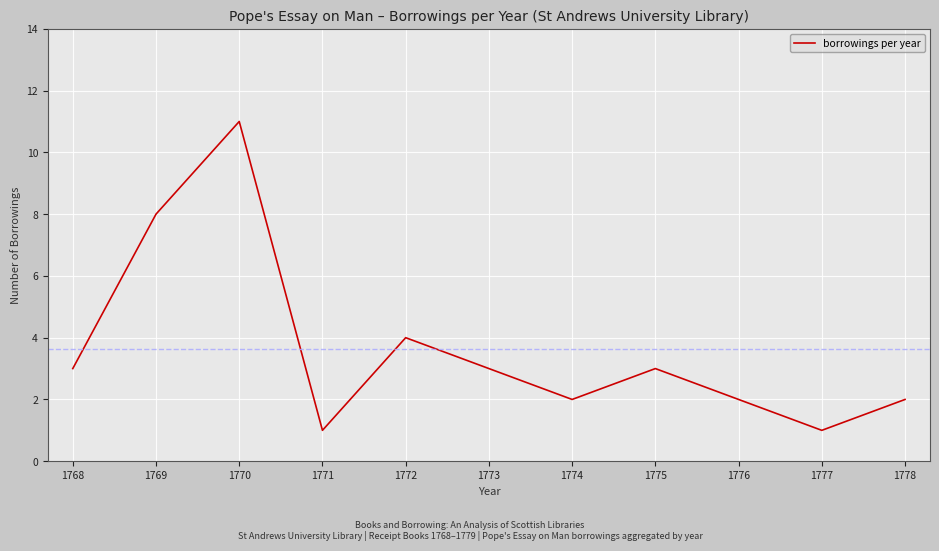

How many lines are shown in the chart?

1